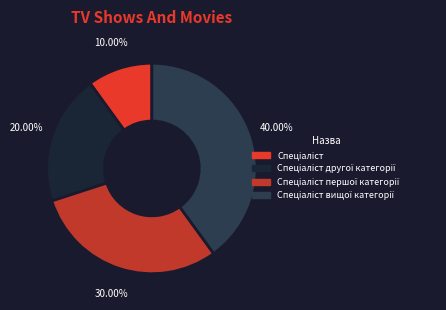

To the nearest percent, what is the average slice percentage?

25%